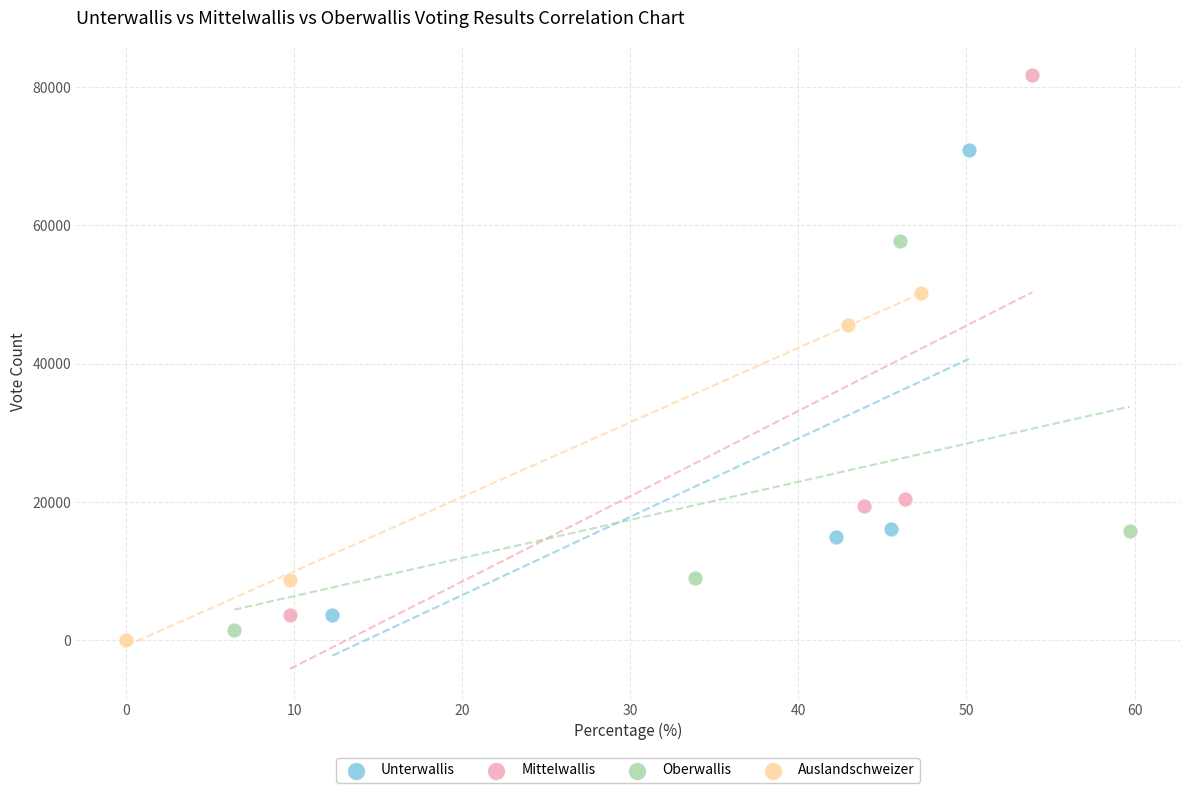

Which series has the largest Y range (max minus min)?

Mittelwallis